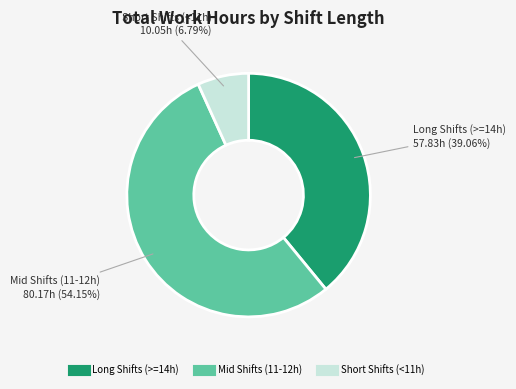

Is there a majority slice in this chart?

Yes